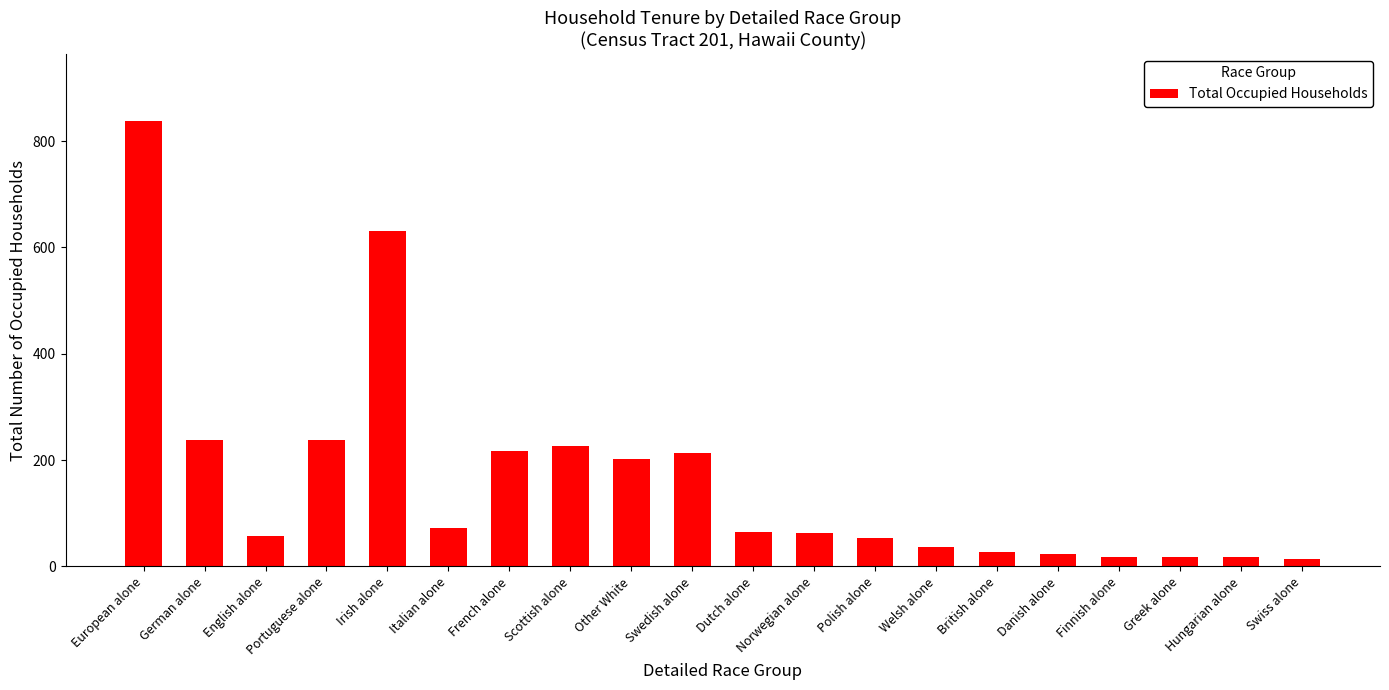

What is the greatest value displayed?

838